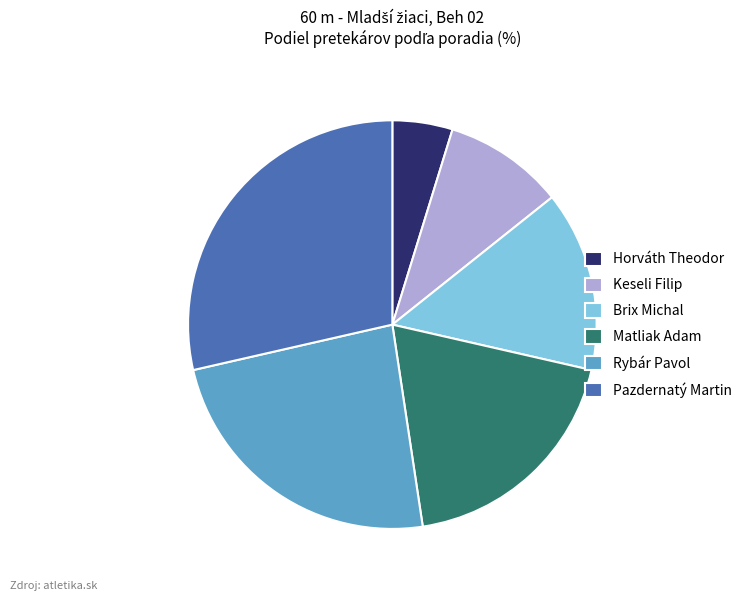

Which slice is the largest?

Pazdernatý Martin